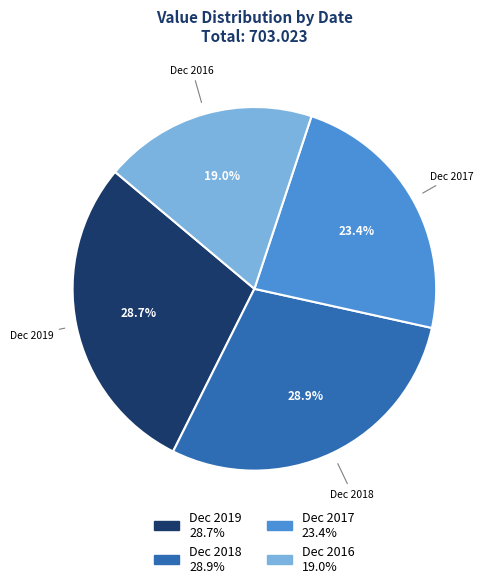

Between Dec 2016 and Dec 2019, which is larger?

Dec 2019